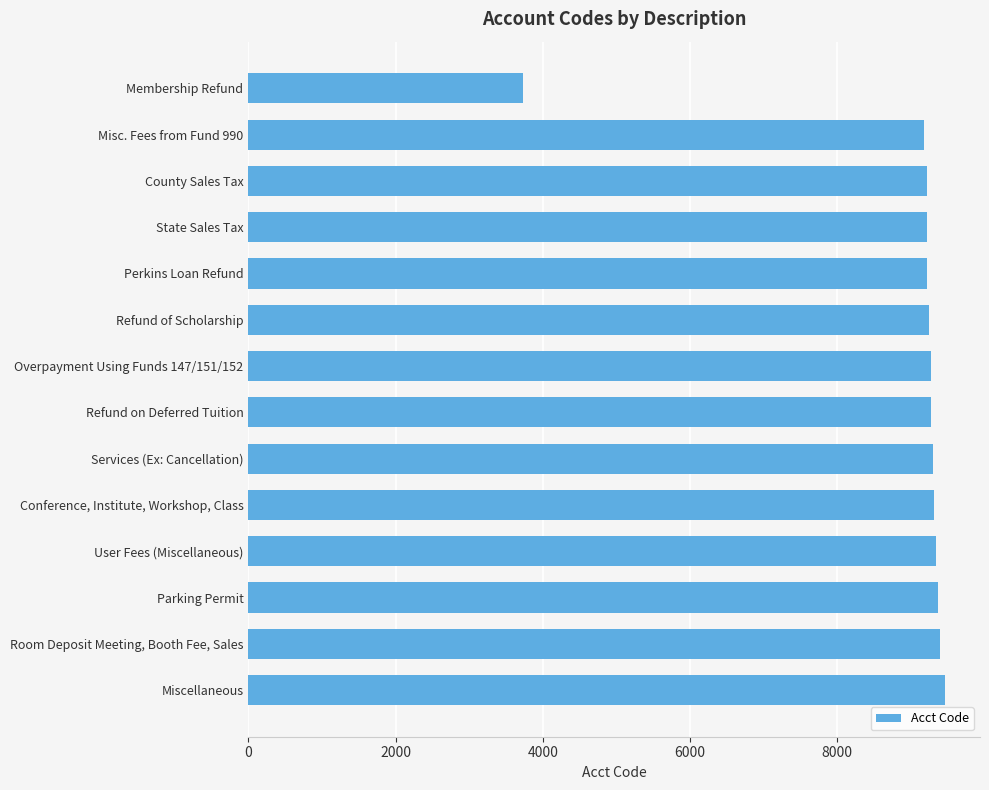

What is the maximum value shown in the chart?

9466